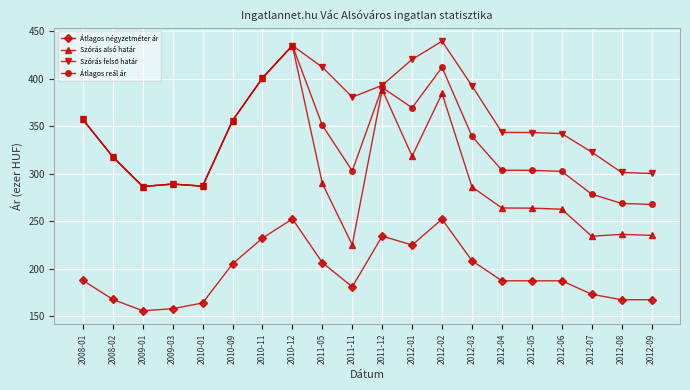

True or false: Szórás alsó határ has a value of 224.9 at 2011-11.

True